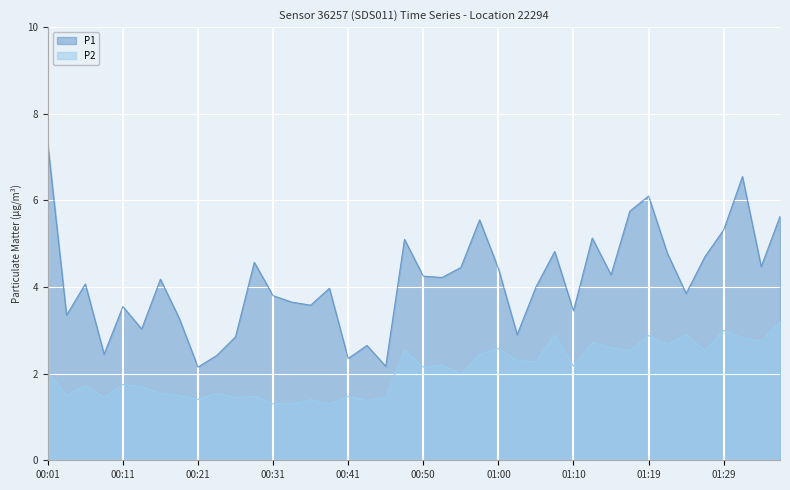

True or false: P1 has a value of 4.0 at 00:38.

True